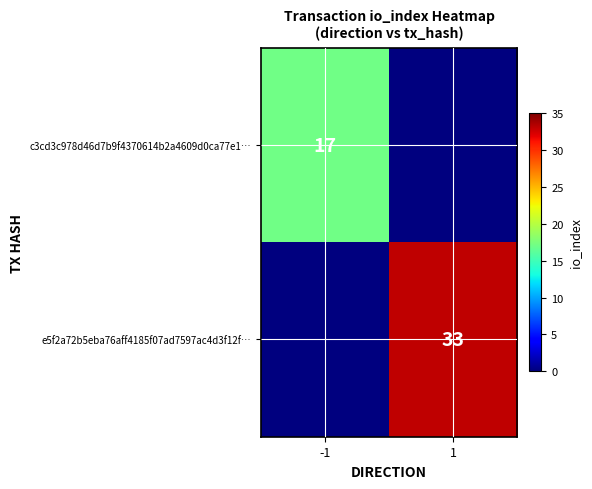

Is the value of e5f2a72b5eba76aff4185f07ad7597ac4d3f12f… at 1 greater than the value of c3cd3c978d46d7b9f4370614b2a4609d0ca77e1… at -1?

Yes